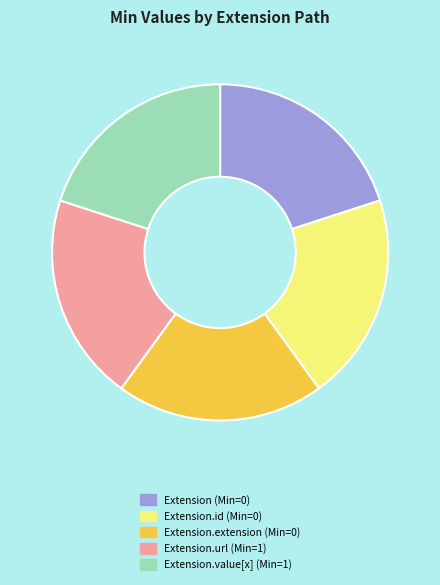

Does any single category account for the majority?

No